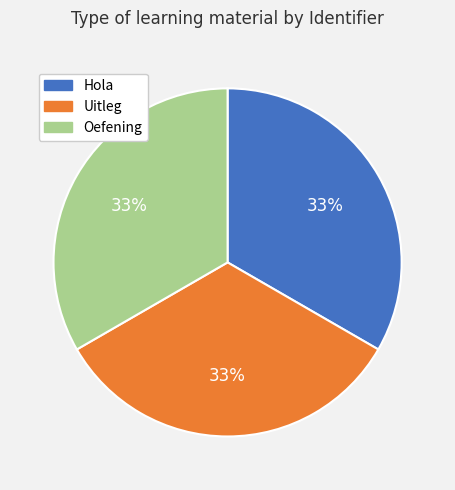

True or false: Hola accounts for 33% of the total.

True